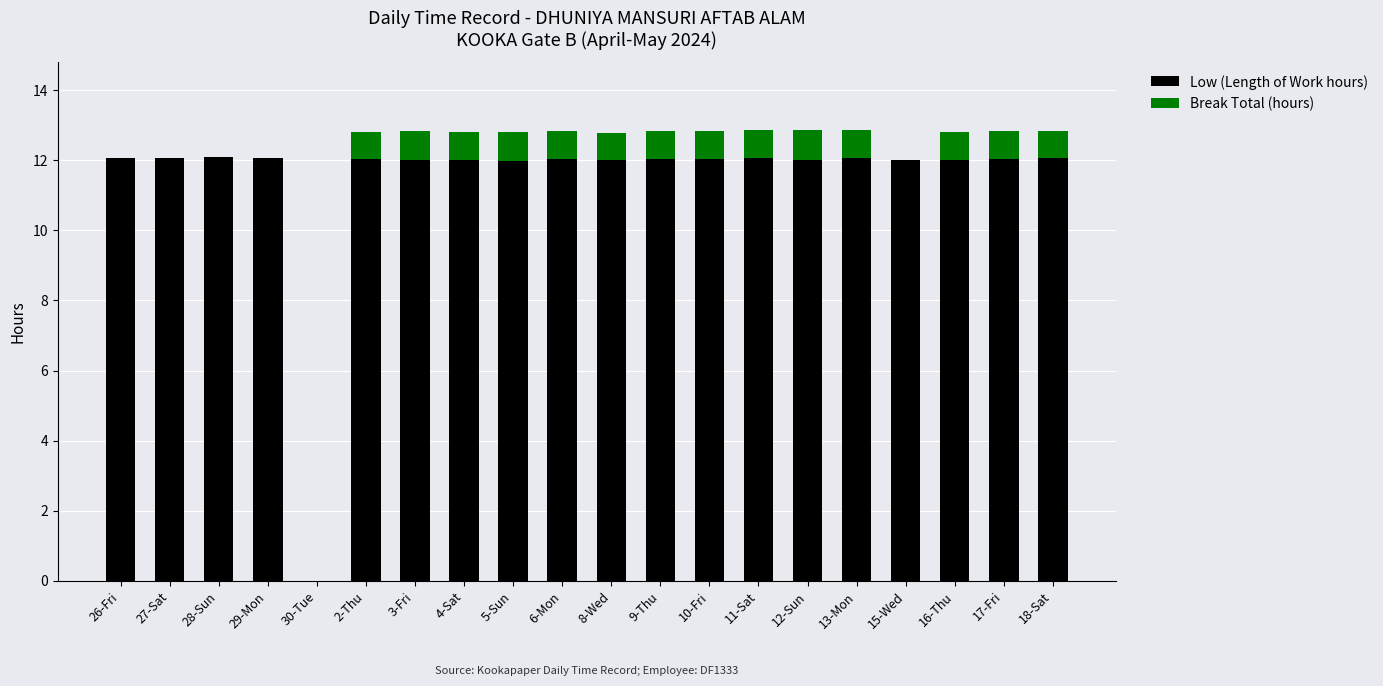

What is the total value across all series at 8-Wed?

12.8